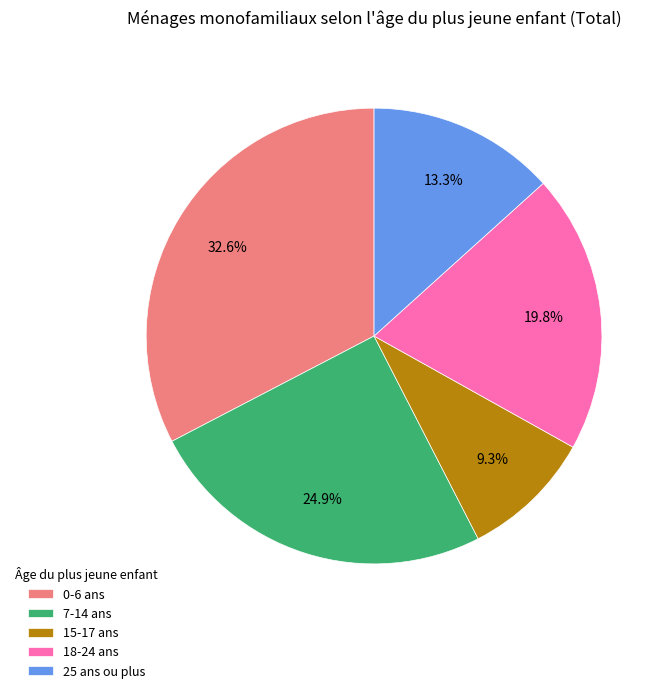

What is the ratio of the value at 25 ans ou plus to the value at 7-14 ans?

0.5